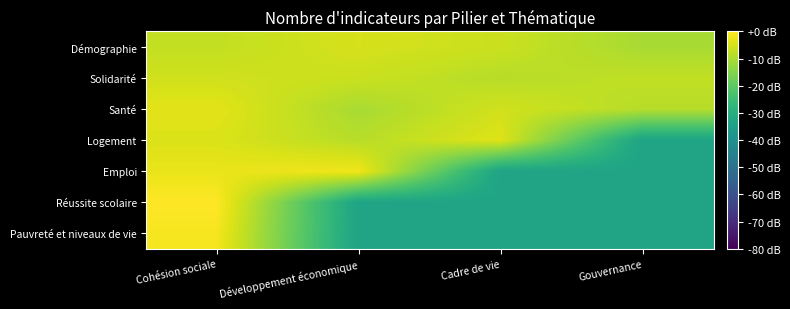

At which category is the sum across all series the highest?

Cohésion sociale